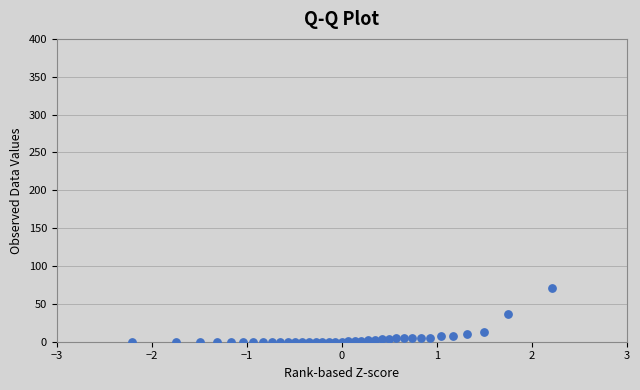

What is the range of X values (max minus min)?

4.4